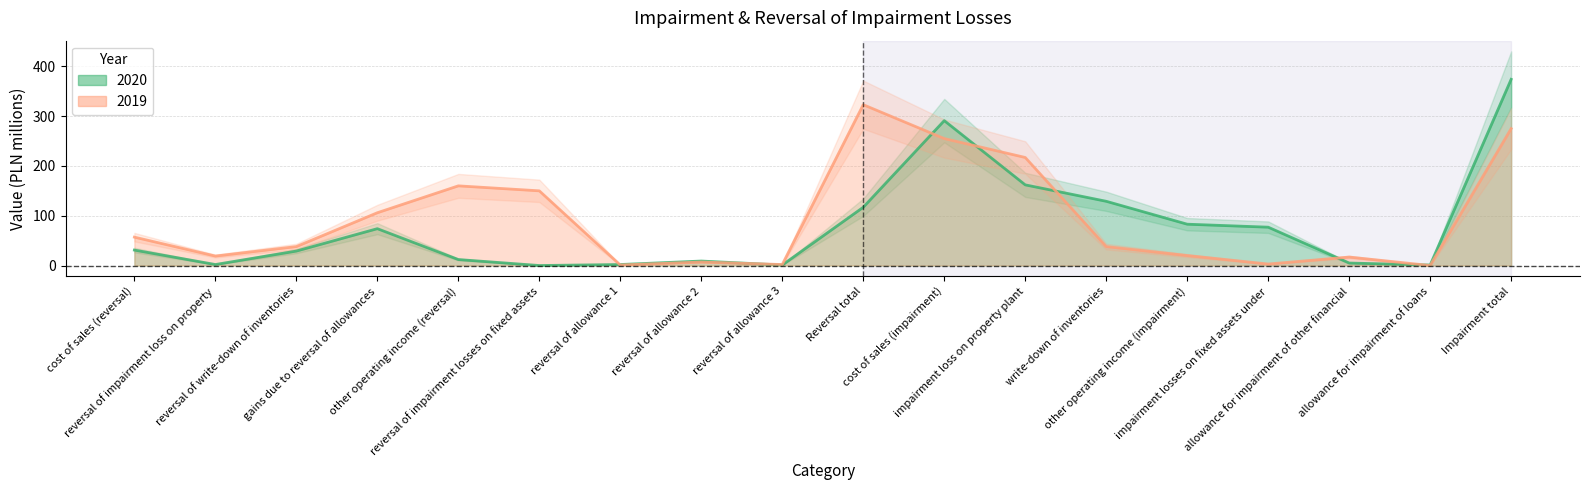

What is the highest value of the 2020 series?

374